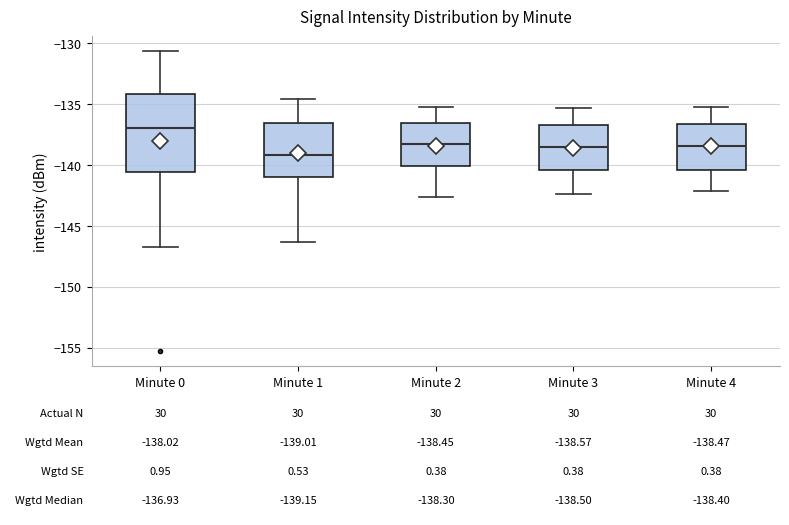

Which box is the tallest, from its lower edge to its upper edge?

Minute 0